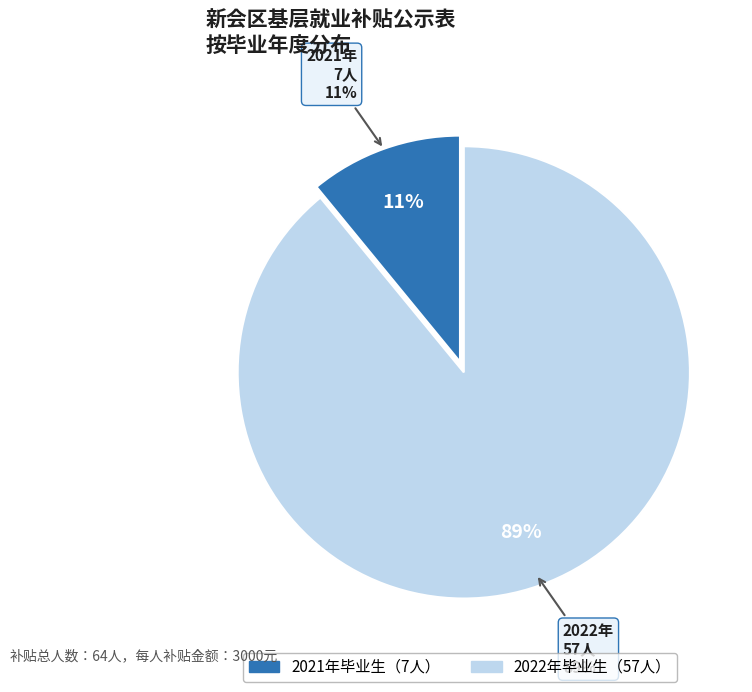

Rank the categories by value from lowest to highest.

2021, 2022